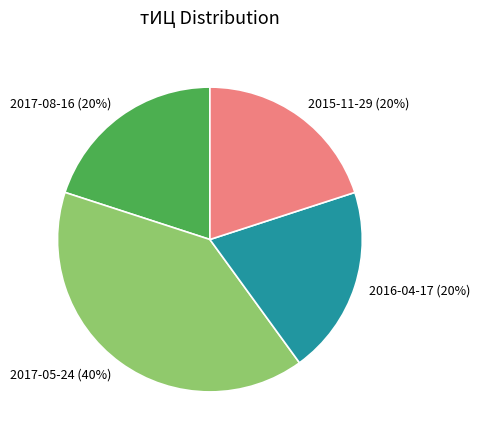

What percentage is the 2015-11-29 slice, to the nearest percent?

20%